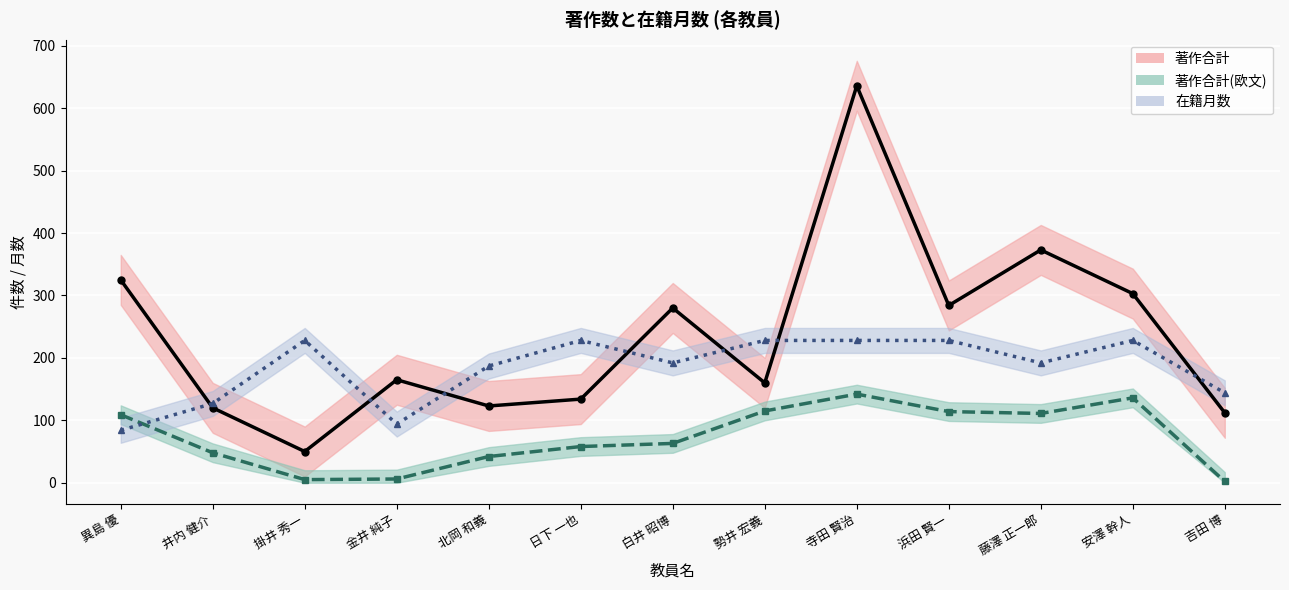

What are all the series names shown in the legend?

著作合計 (line), 著作合計(欧文) (line), 在籍月数 (line)